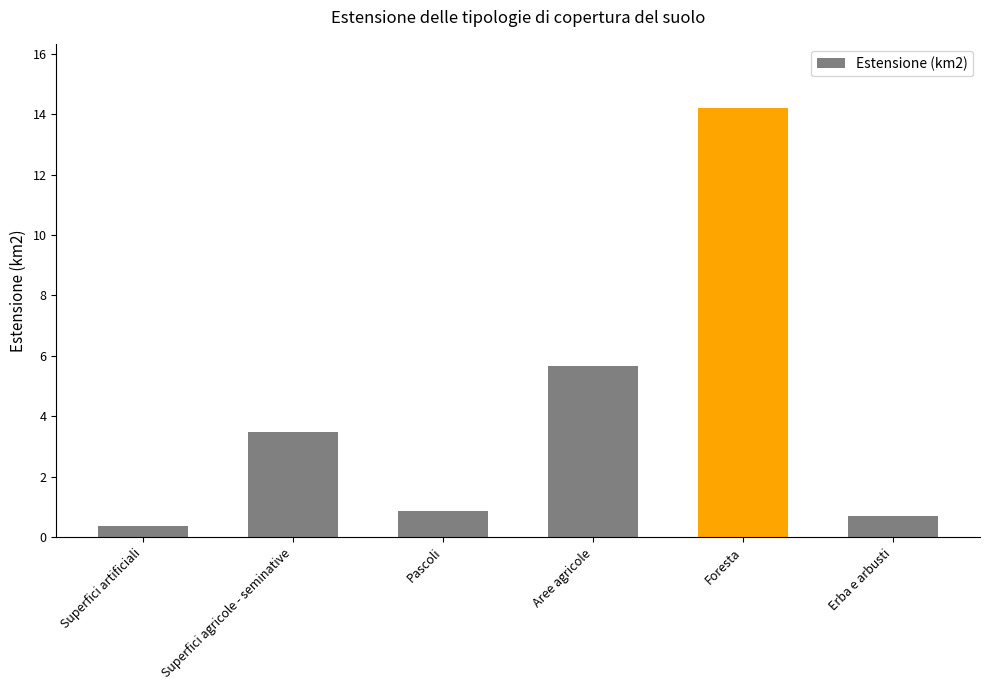

Rank the categories by value from lowest to highest.

Superfici artificiali, Erba e arbusti, Pascoli, Superfici agricole - seminative, Aree agricole, Foresta